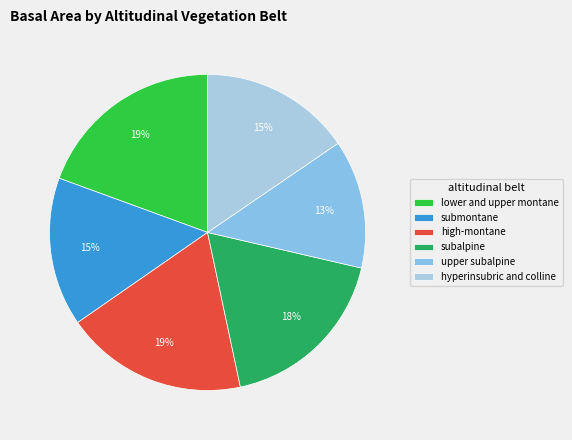

What percentage is NOT represented by hyperinsubric and colline?

84.5%